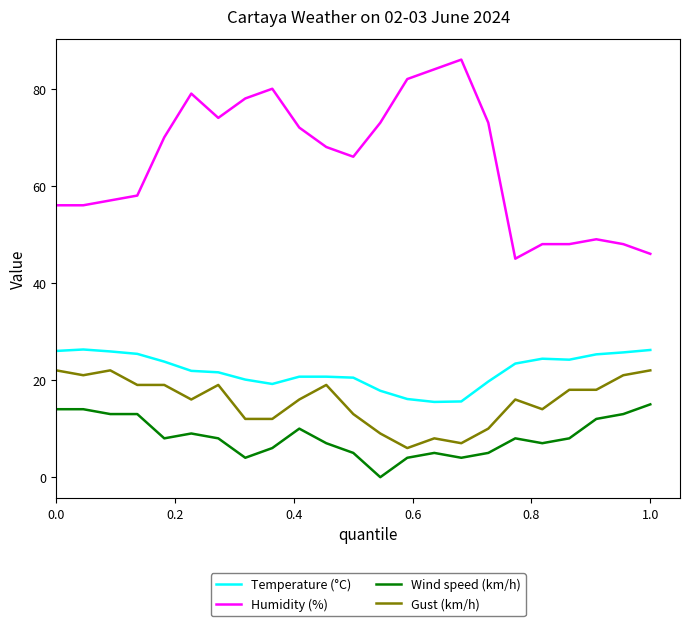

What is the difference between the maximum and minimum values in the Gust (km/h) series?

16.0